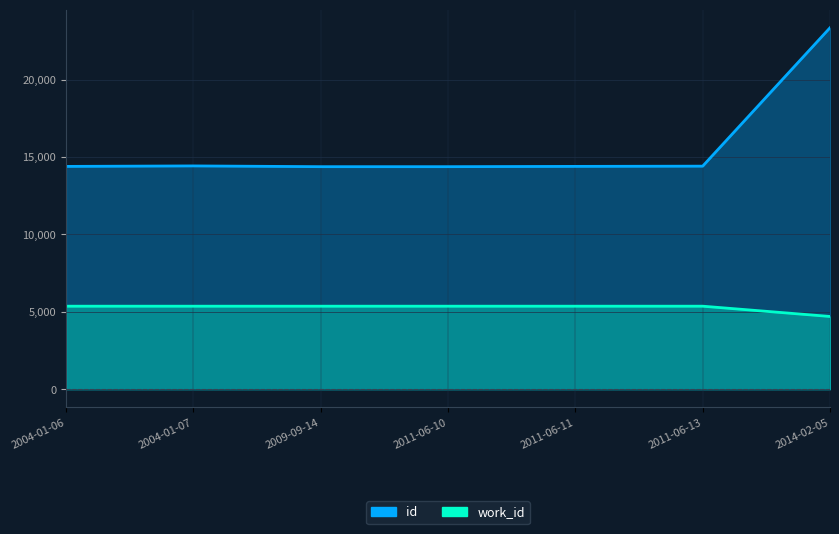

What is the difference between the second highest and second lowest values in the id series?

48